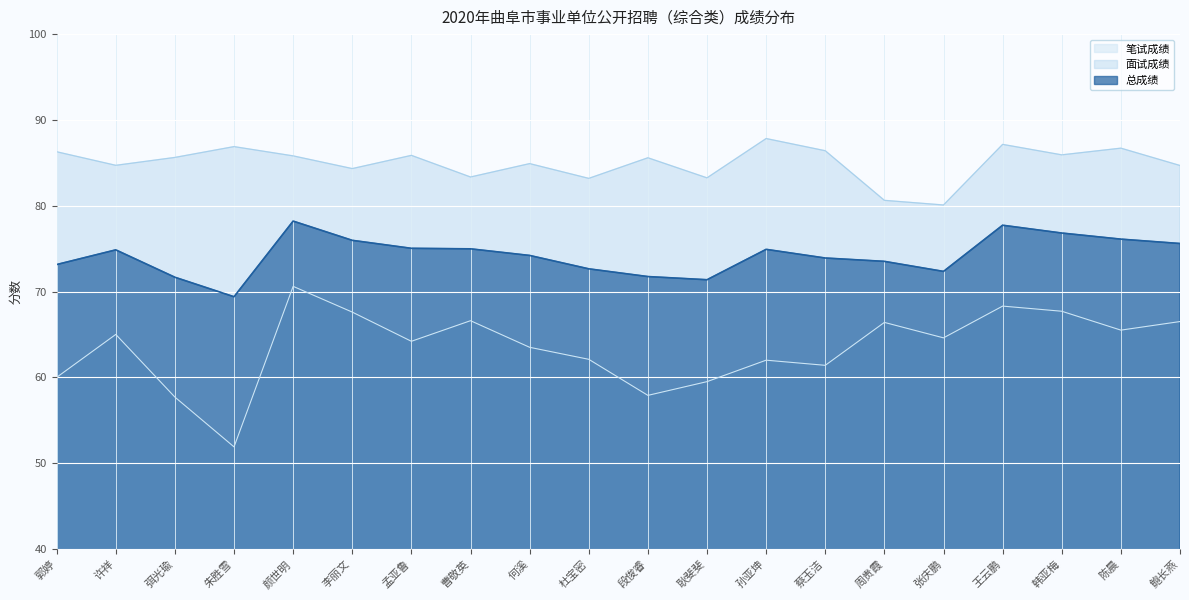

At which label does 面试成绩 reach its peak?

孙亚坤